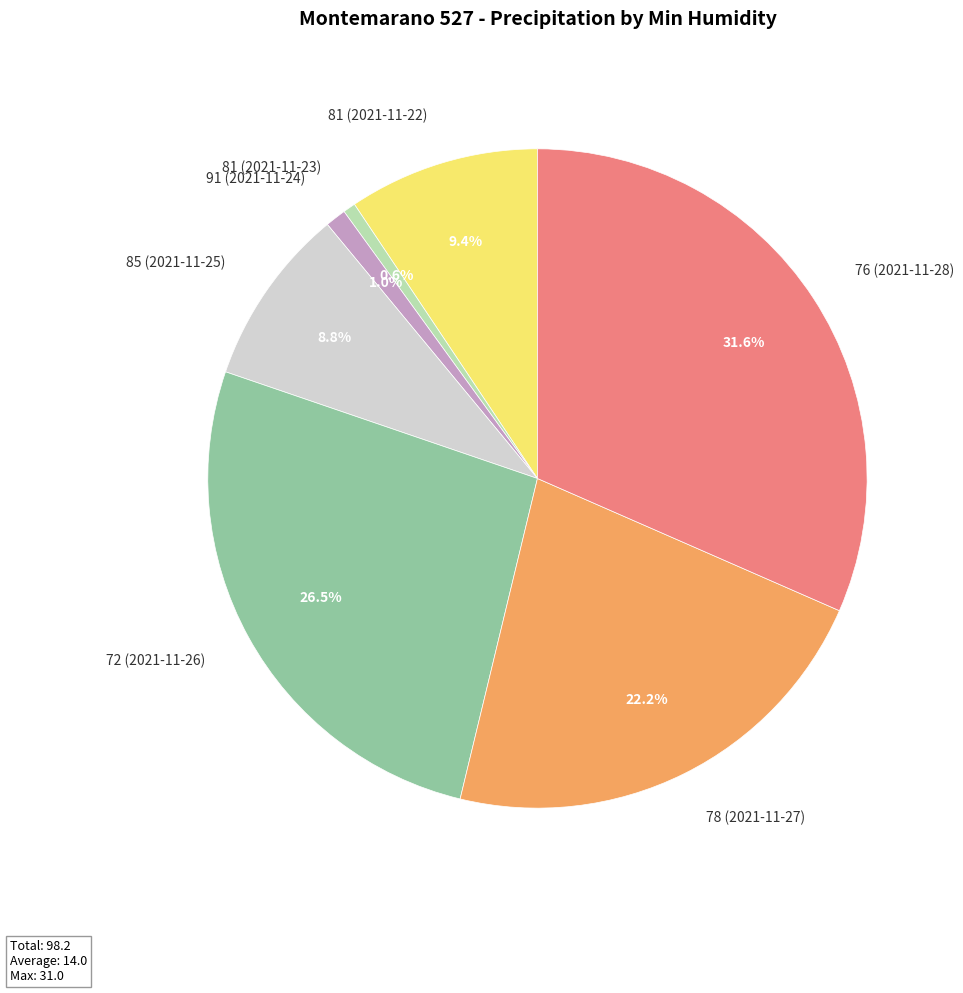

Which has a higher value, 76 (2021-11-28) or 78 (2021-11-27)?

76 (2021-11-28)